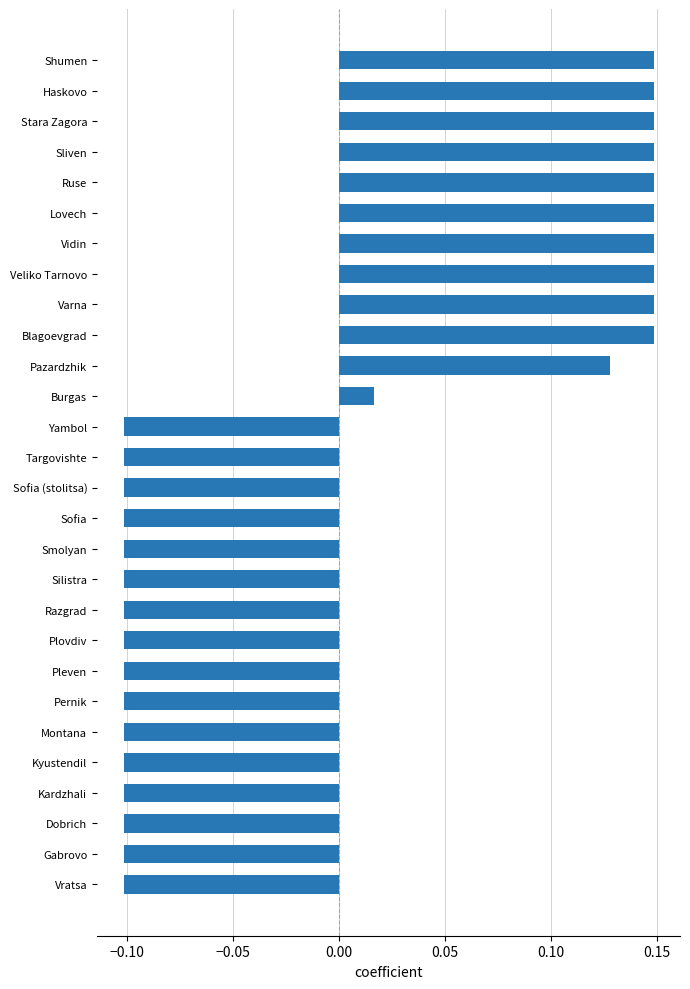

The value at Pazardzhik is 0.2. True or false?

False